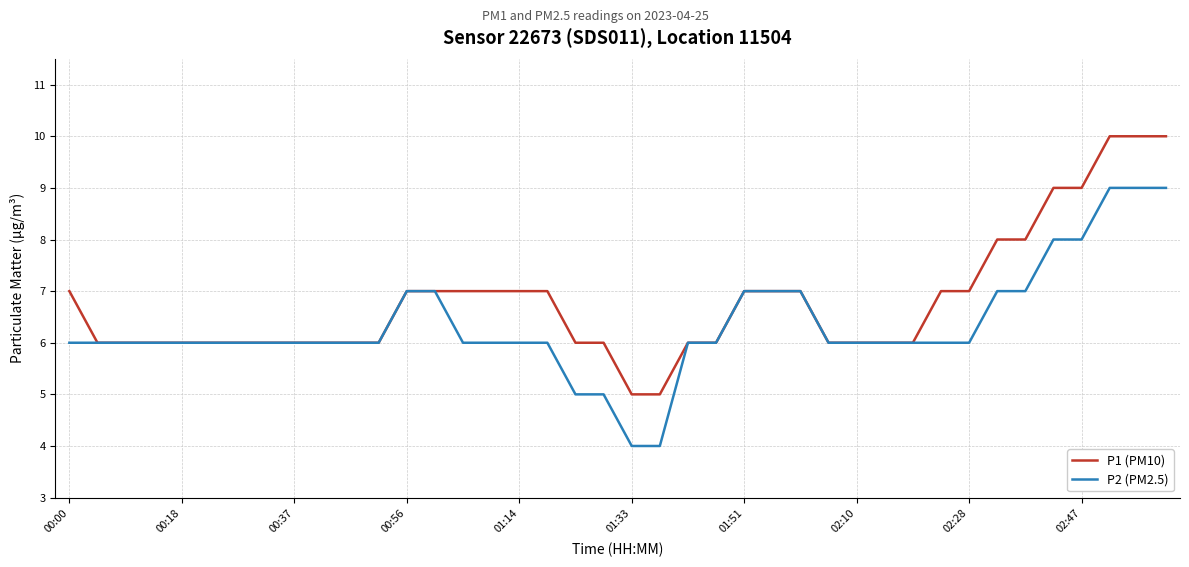

List the series in order of their peak value, lowest first.

P2 (PM2.5), P1 (PM10)